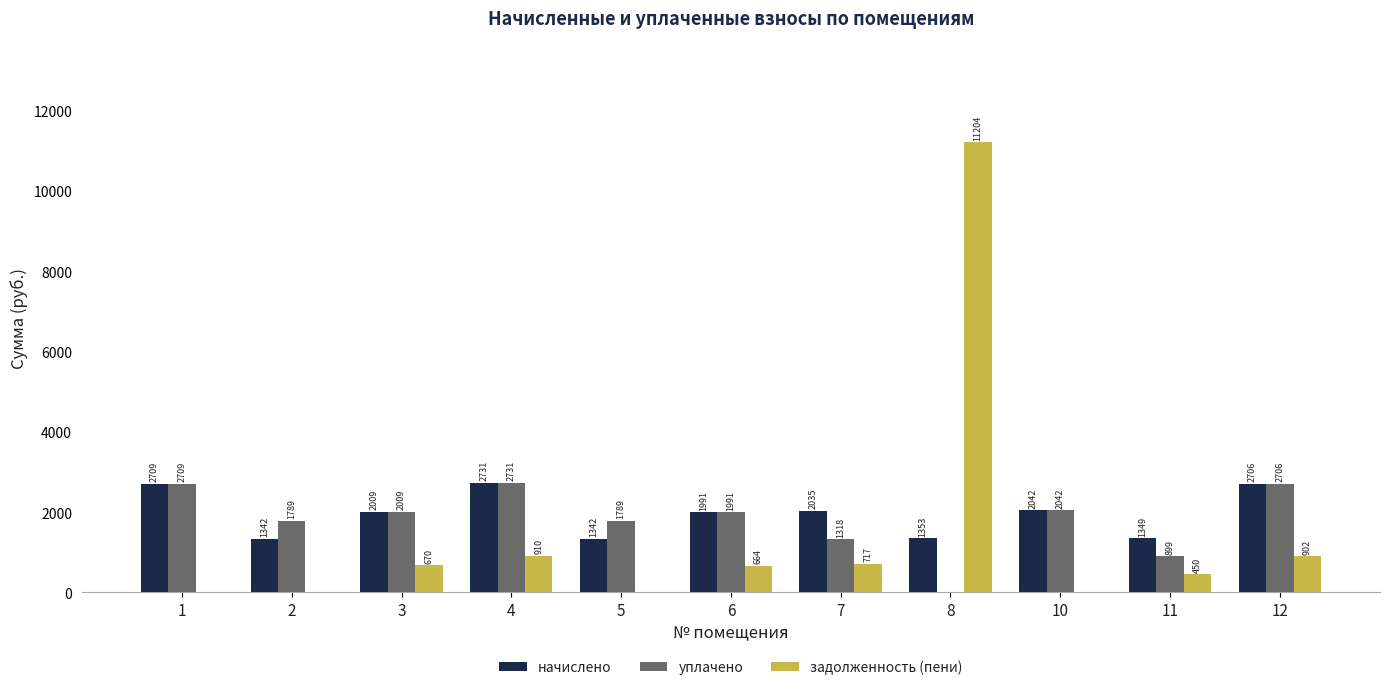

What is the difference between the начислено values at 10 and 6?

51.3